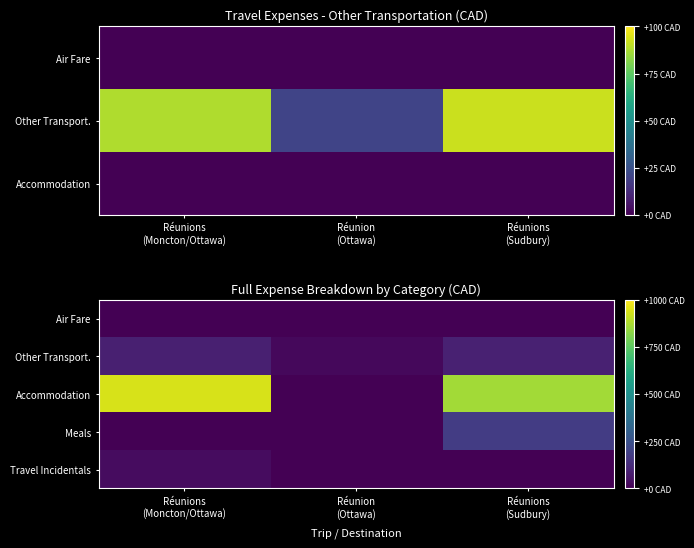

What is the total value across all series at Réunion
(Ottawa)?

20.5